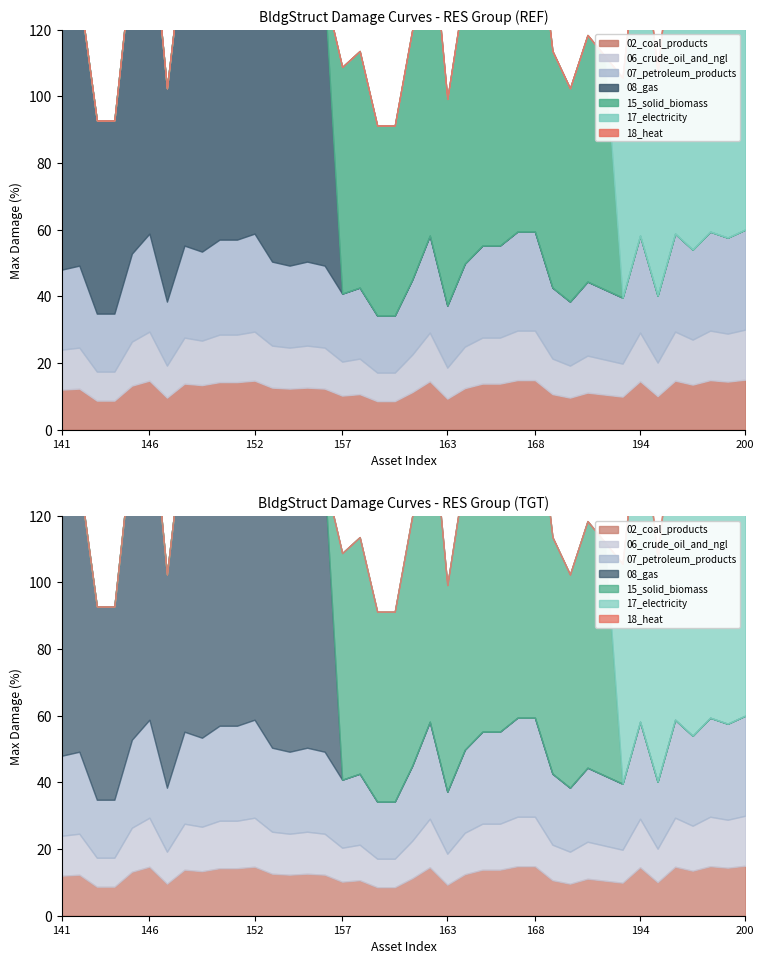

What is the difference between the highest and lowest values at 149?

89